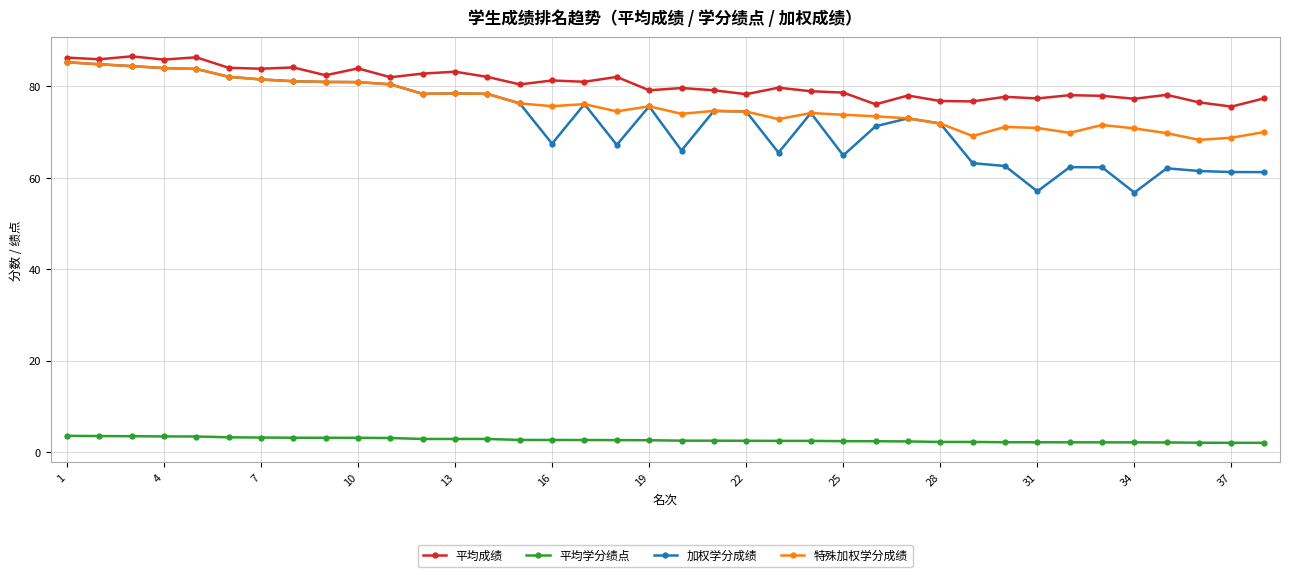

How many data points does each series have?

38